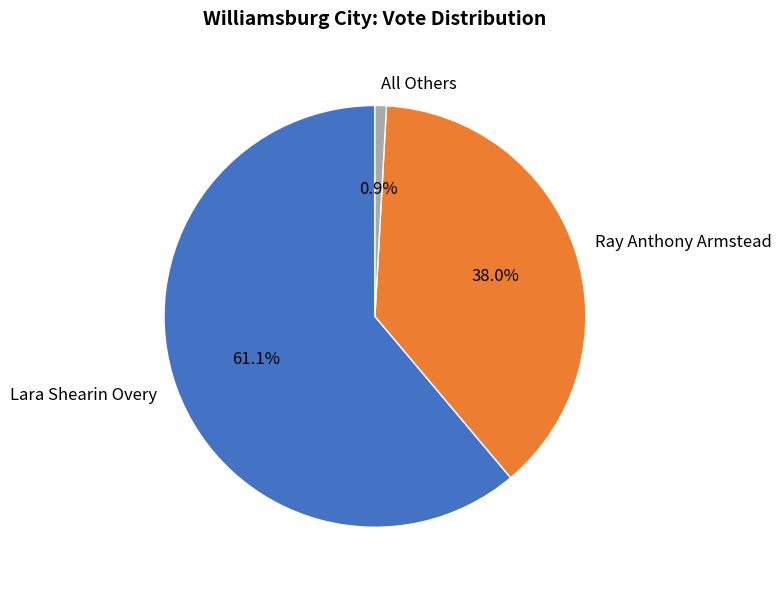

Which category has the smallest portion of the pie?

All Others